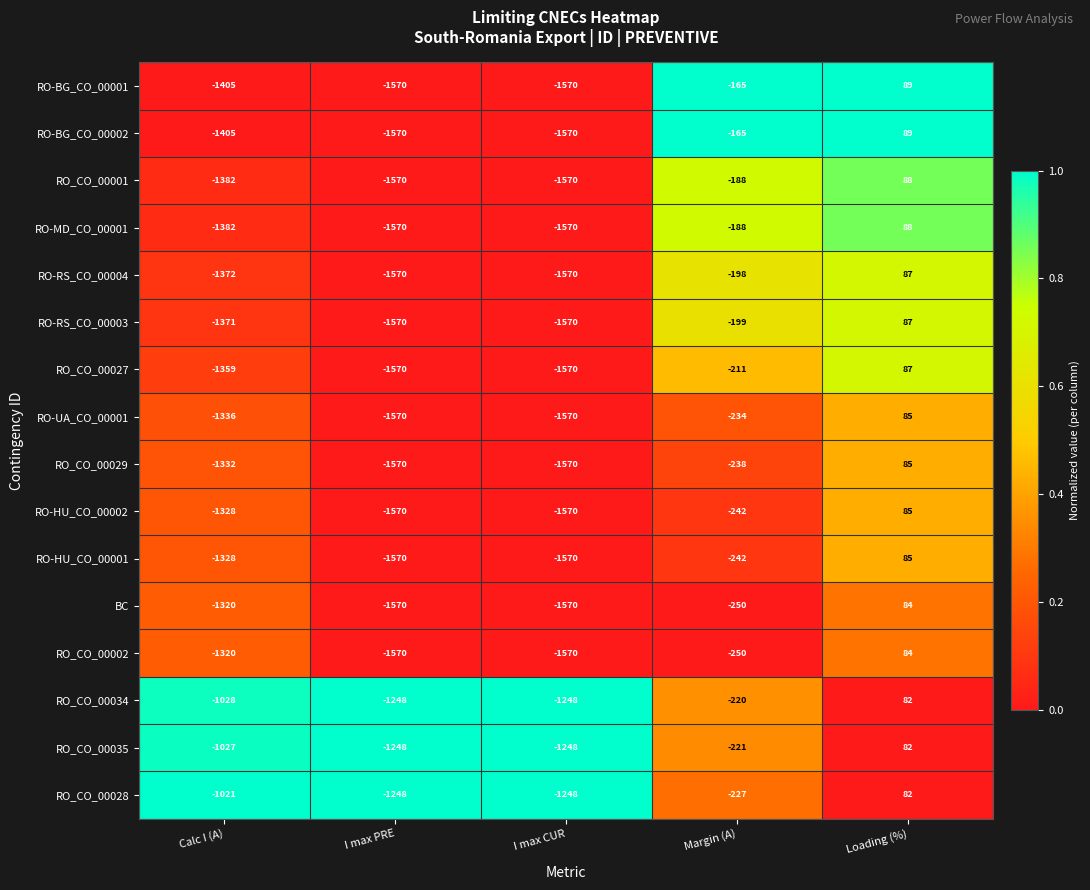

How many distinct data groups are displayed?

16